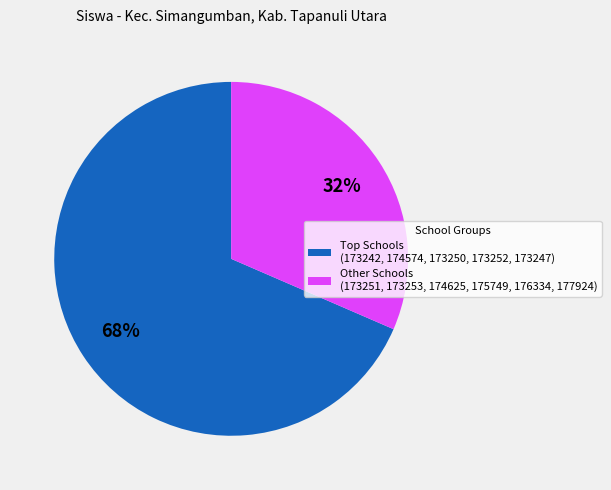

The Other Schools (173251, 173253, 174625, 175749, 176334, 177924) slice represents 37% of the pie. True or false?

False